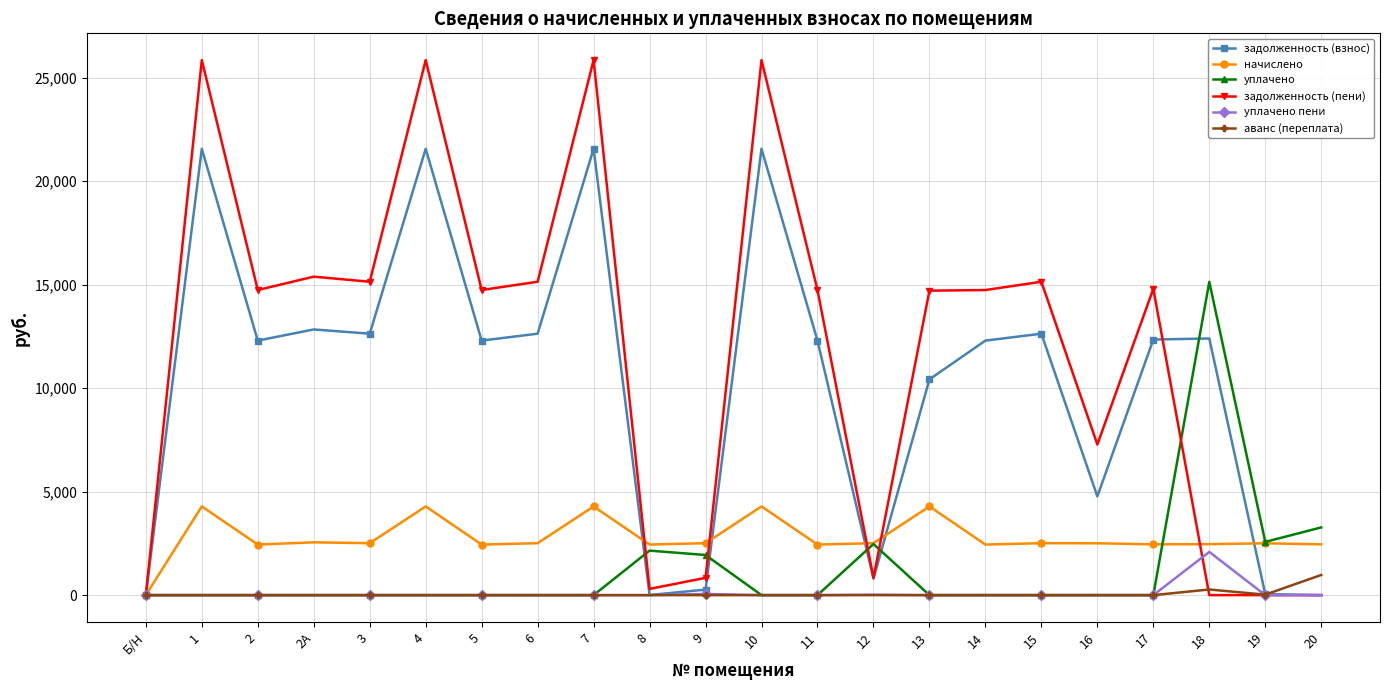

What is the label of the 12th point from the right?

9